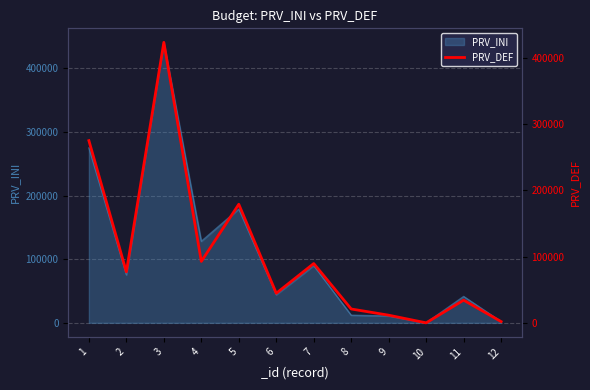

Reading right to left, list all the values displayed in this chart.

2000	34340	100	11650	21000	89590	44750	179000	92760	423260	77030	275000